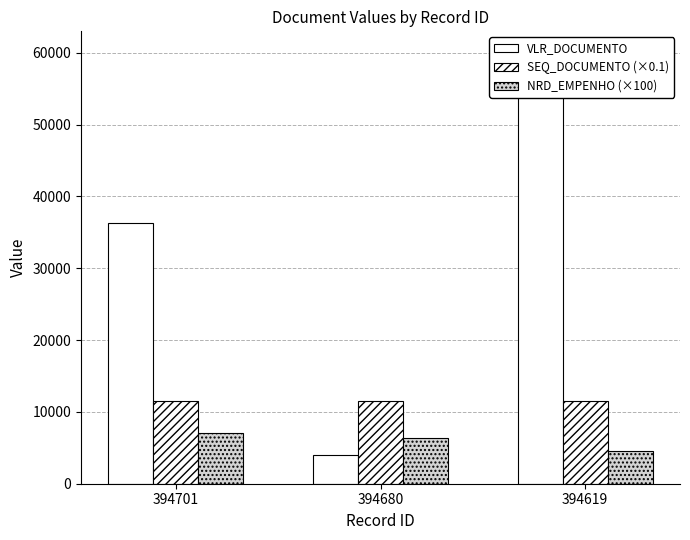

Reading left to right, list all the values displayed in this chart.

VLR_DOCUMENTO: 394701=36297.1	394680=3960.0	394619=60000.0
SEQ_DOCUMENTO (×0.1): 394701=11569.3	394680=11555.9	394619=11531.4
NRD_EMPENHO (×100): 394701=7100.0	394680=6300.0	394619=4500.0